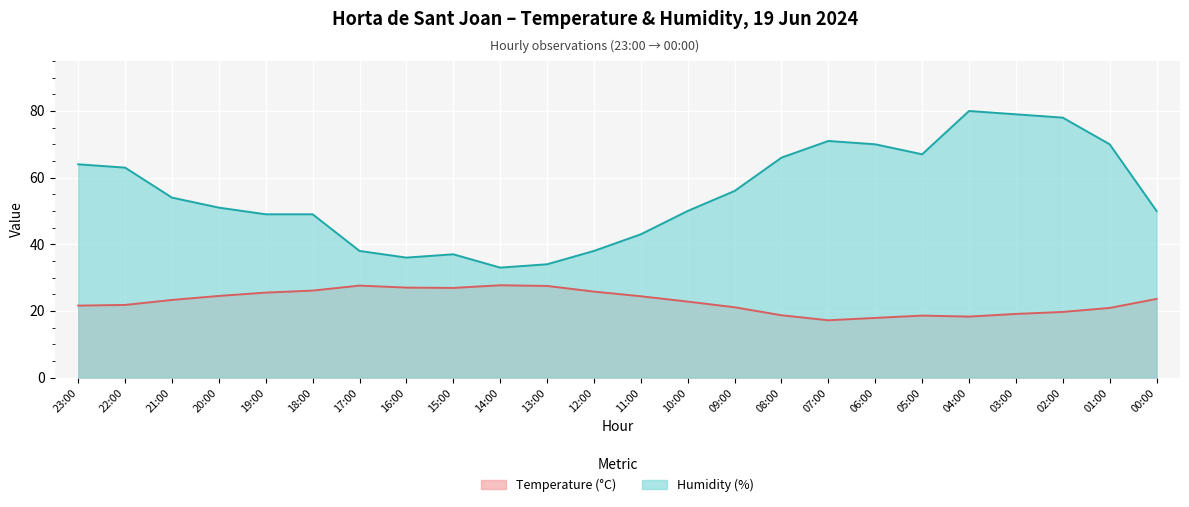

Which category has the highest value in the Temperature (°C) series?

14:00